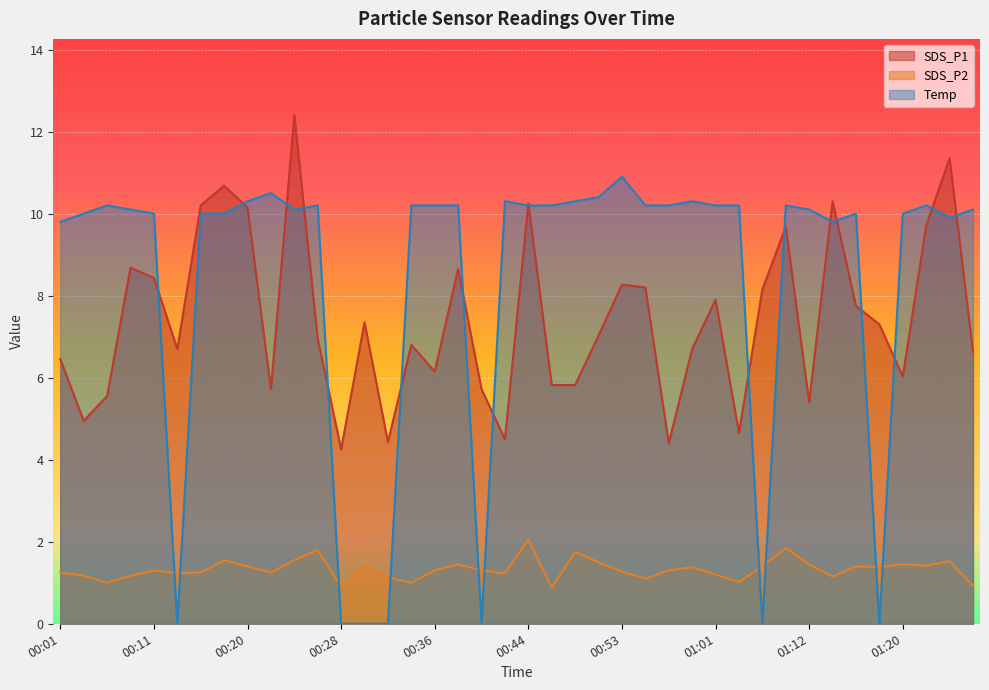

What is the sum of the SDS_P1 values at 00:07 and 00:34?

12.3